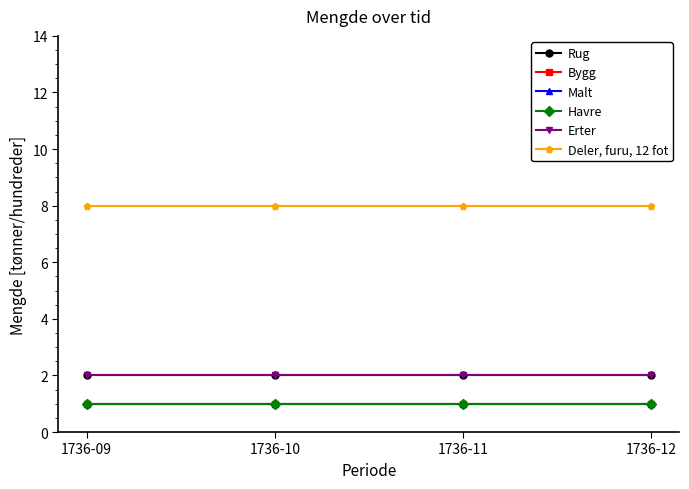

Does the chart have visible grid lines?

No